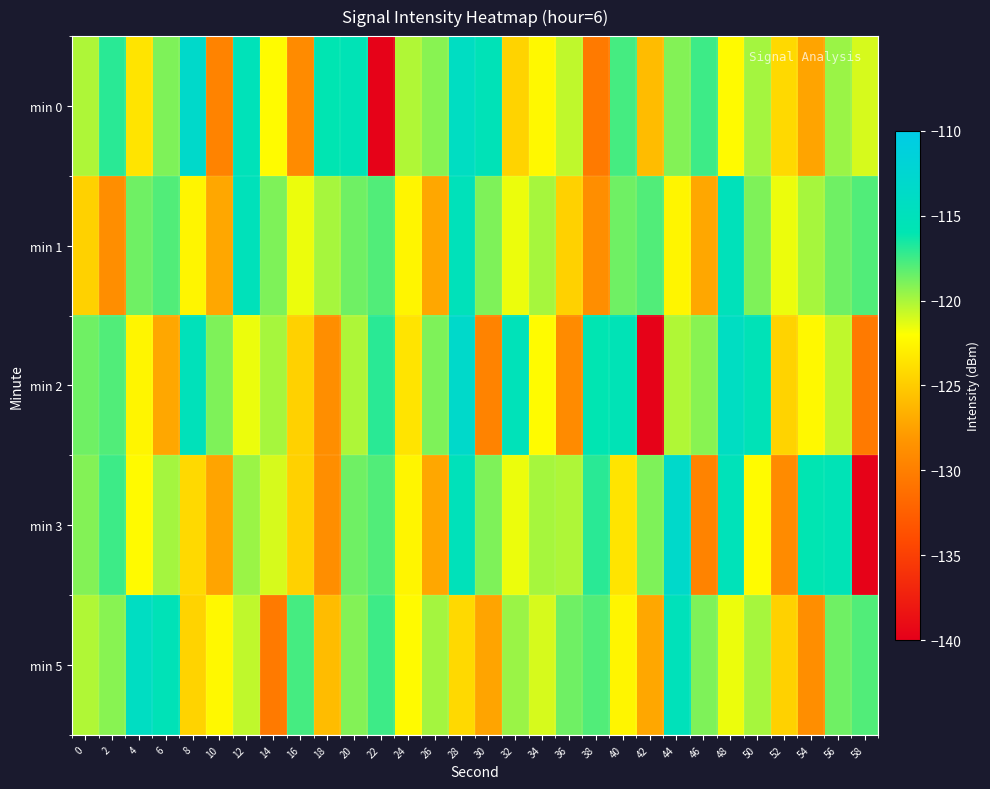

Reading left to right, what are all the values shown in this chart?

min 0: 0=-120.1	2=-117.0	4=-123.6	6=-119.0	8=-113.2	10=-129.7	12=-115.3	14=-122.2	16=-129.0	18=-116.0	20=-115.6	22=-139.7	24=-120.2	26=-119.3	28=-114.2	30=-115.4	32=-124.5	34=-122.4	36=-120.5	38=-130.4	40=-117.7	42=-125.9	44=-119.1	46=-117.4	48=-122.3	50=-119.9	52=-124.2	54=-127.3	56=-119.6	58=-121.1
min 1: 0=-124.7	2=-128.8	4=-118.6	6=-117.9	8=-122.5	10=-127.2	12=-115.1	14=-119.0	16=-121.6	18=-120.0	20=-118.6	22=-117.9	24=-122.5	26=-127.2	28=-115.1	30=-119.0	32=-121.6	34=-120.0	36=-124.7	38=-128.8	40=-118.6	42=-117.9	44=-122.5	46=-127.2	48=-115.1	50=-119.0	52=-121.6	54=-120.0	56=-118.6	58=-117.9
min 2: 0=-118.6	2=-117.9	4=-122.5	6=-127.2	8=-115.1	10=-119.0	12=-121.6	14=-120.0	16=-124.7	18=-128.8	20=-120.1	22=-117.0	24=-123.6	26=-119.0	28=-113.2	30=-129.7	32=-115.3	34=-122.2	36=-129.0	38=-116.0	40=-115.6	42=-139.7	44=-120.2	46=-119.3	48=-114.2	50=-115.4	52=-124.5	54=-122.4	56=-120.5	58=-130.4
min 3: 0=-119.1	2=-117.4	4=-122.3	6=-119.9	8=-124.2	10=-127.3	12=-119.6	14=-121.1	16=-124.7	18=-128.8	20=-118.6	22=-117.9	24=-122.5	26=-127.2	28=-115.1	30=-119.0	32=-121.6	34=-120.0	36=-120.1	38=-117.0	40=-123.6	42=-119.0	44=-113.2	46=-129.7	48=-115.3	50=-122.2	52=-129.0	54=-116.0	56=-115.6	58=-139.7
min 5: 0=-120.2	2=-119.3	4=-114.2	6=-115.4	8=-124.5	10=-122.4	12=-120.5	14=-130.4	16=-117.7	18=-125.9	20=-119.1	22=-117.4	24=-122.3	26=-119.9	28=-124.2	30=-127.3	32=-119.6	34=-121.1	36=-118.6	38=-117.9	40=-122.5	42=-127.2	44=-115.1	46=-119.0	48=-121.6	50=-120.0	52=-124.7	54=-128.8	56=-118.6	58=-117.9